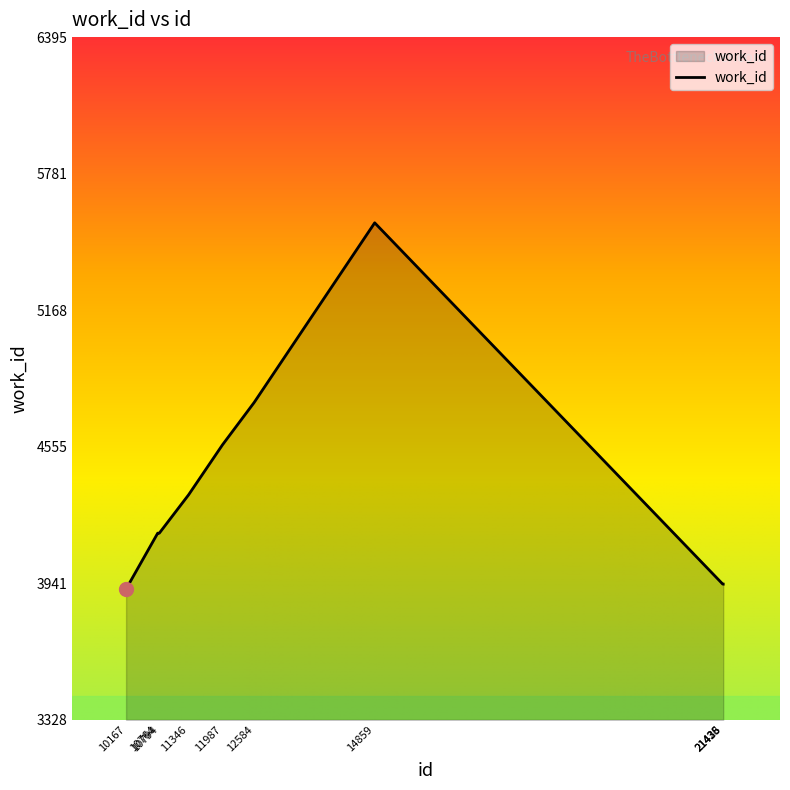

What is the greatest value displayed?

5561